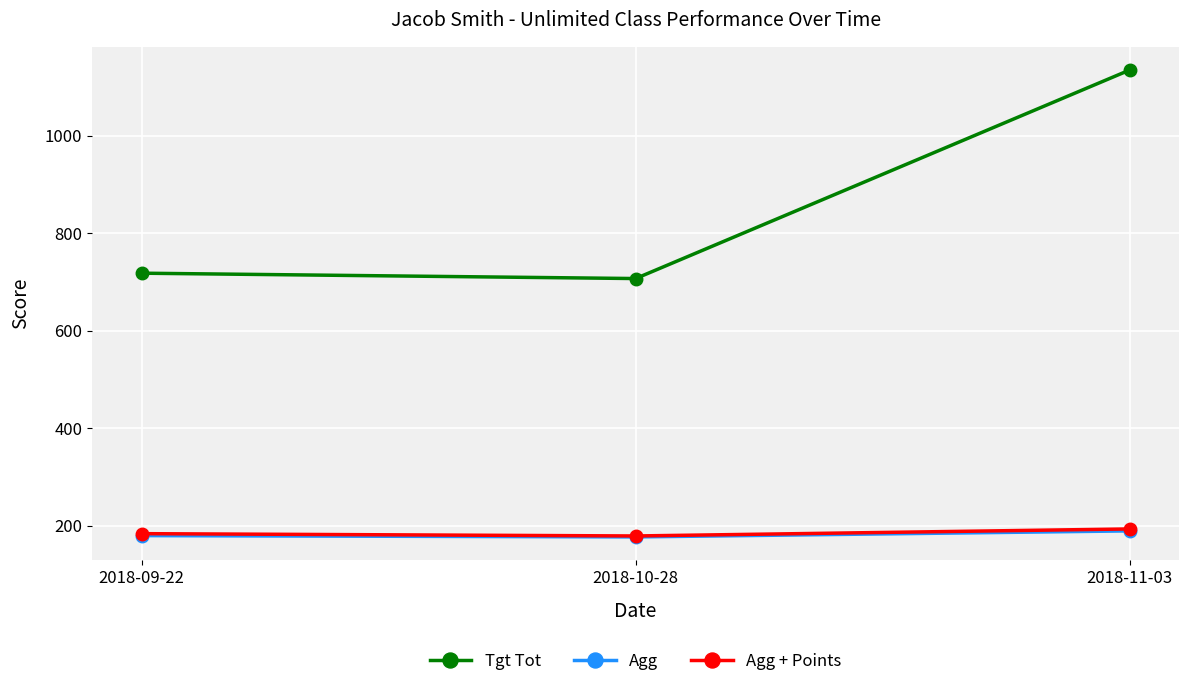

What is the lowest value of the Agg + Points series?

178.8